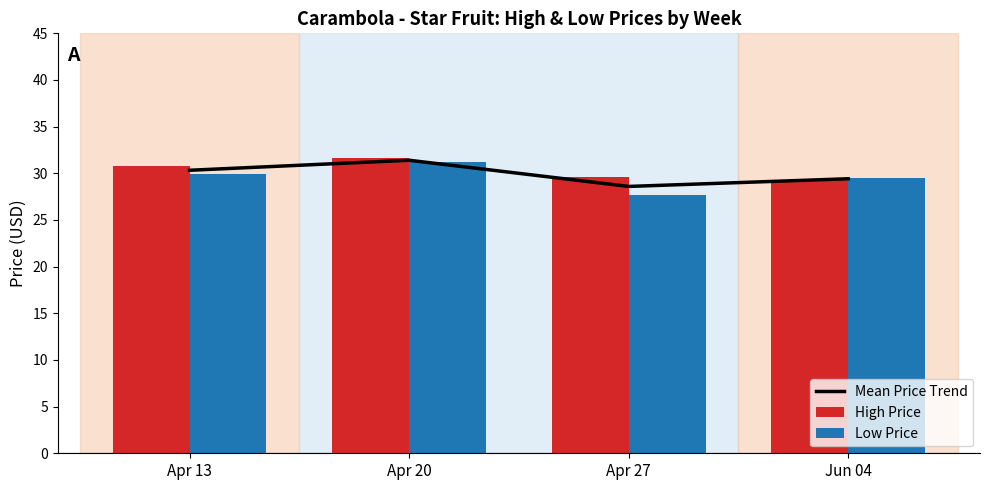

True or false: Mean Price Trend has a value of 11.3 at Apr 20.

False